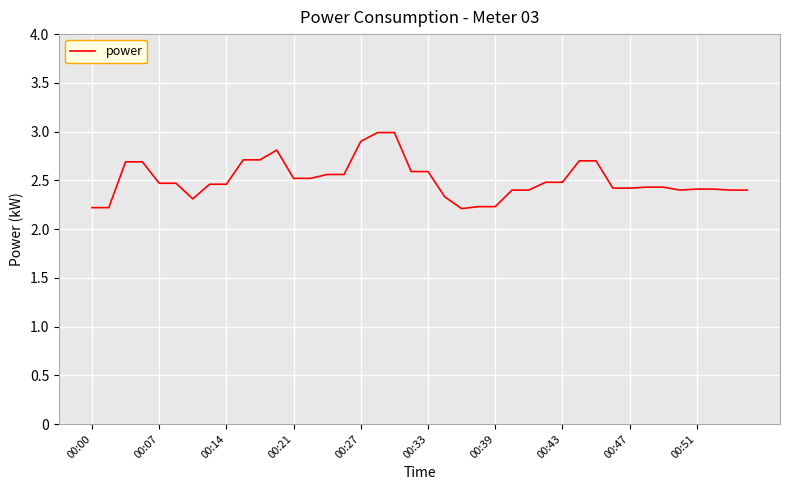

What is the maximum value shown in the chart?

3.0